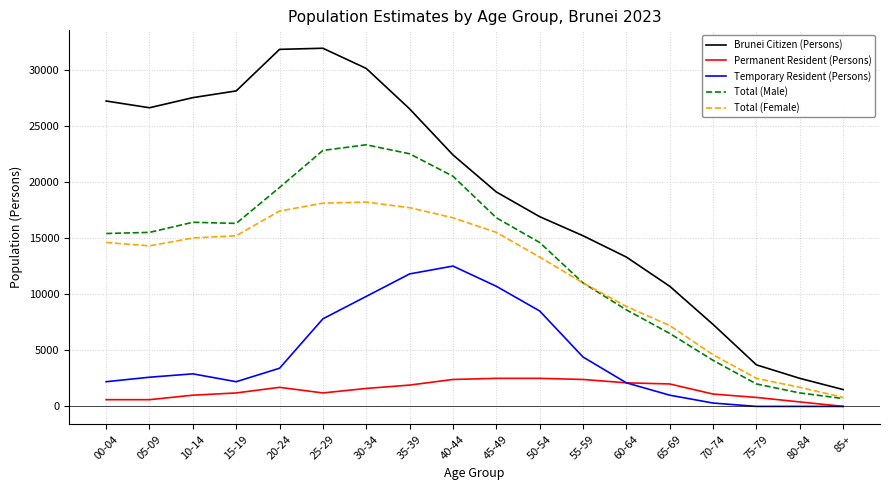

At 20-24, list the series in order from smallest to largest.

Permanent Resident (Persons), Temporary Resident (Persons), Total (Female), Total (Male), Brunei Citizen (Persons)